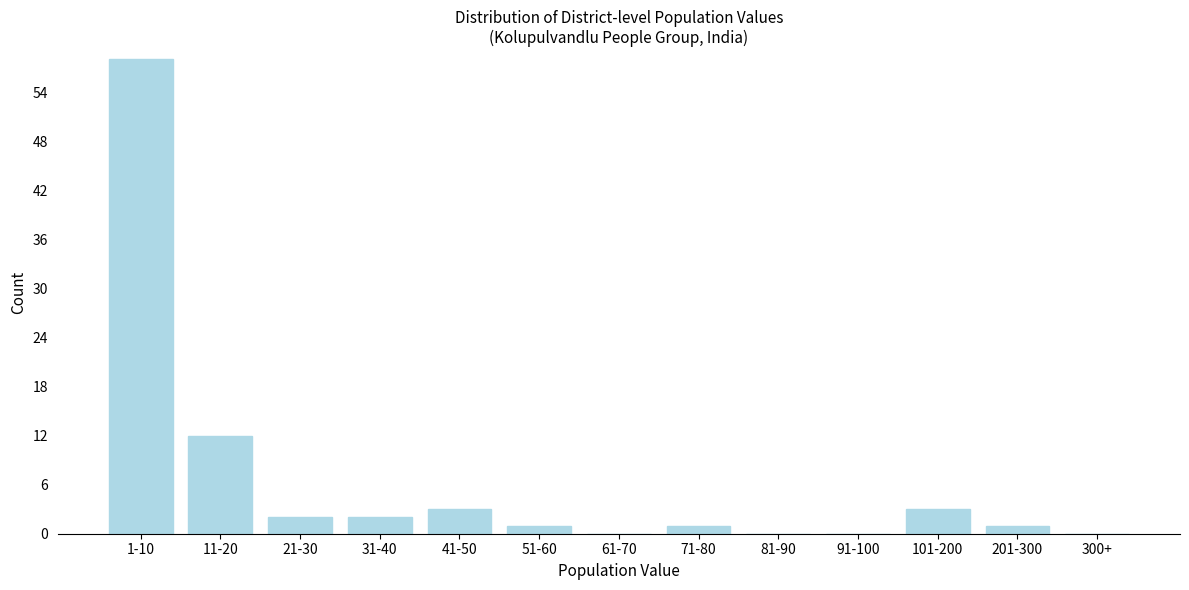

Reading left to right, extract all data points from this chart.

1-10=58	11-20=12	21-30=2	31-40=2	41-50=3	51-60=1	61-70=0	71-80=1	81-90=0	91-100=0	101-200=3	201-300=1	300+=0